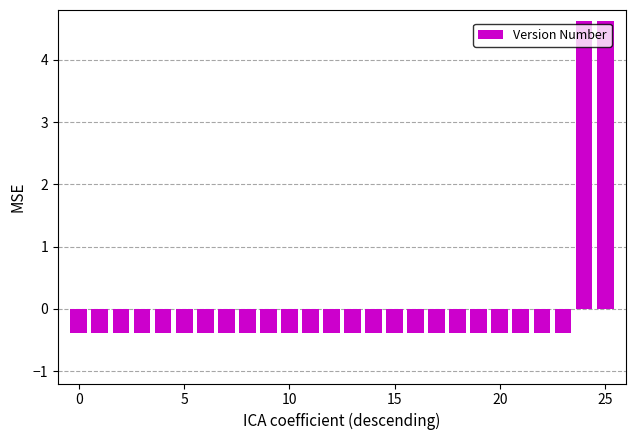

What is the value of the 12th bar from the left?

-0.4